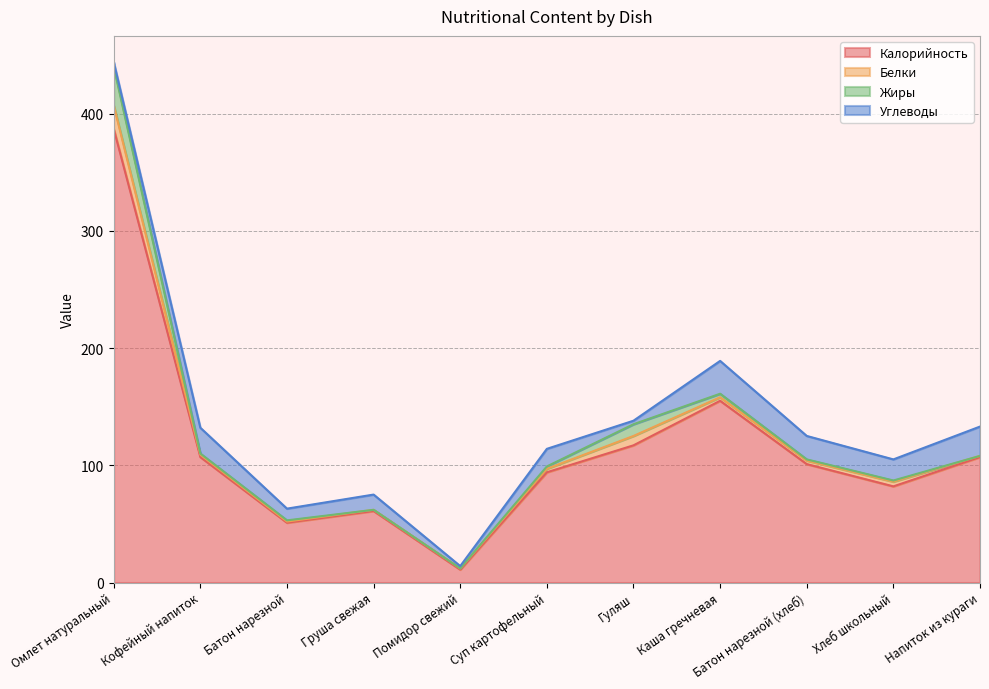

The Жиры series shows 1 at Кофейный напиток. True or false?

False